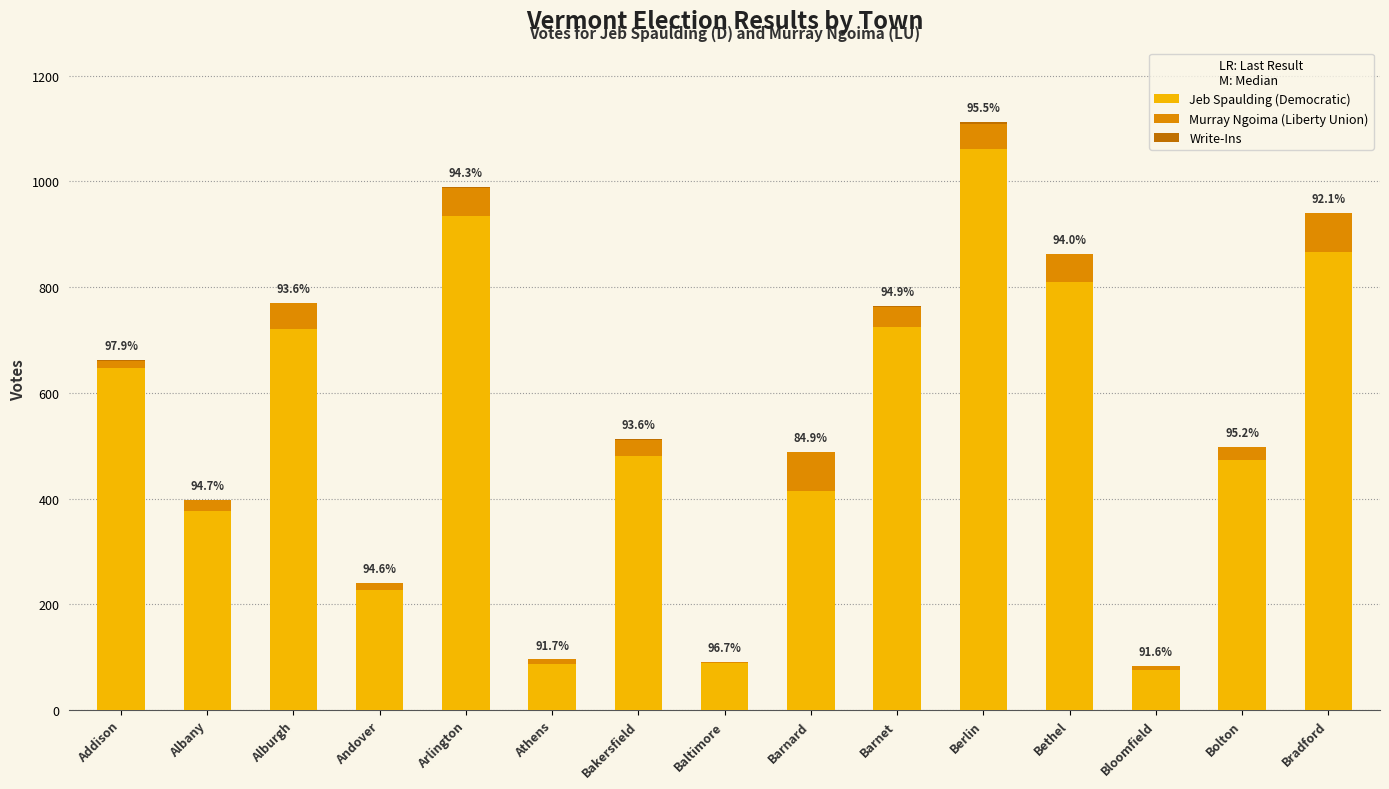

What is the highest value of the Jeb Spaulding (Democratic) series?

1062